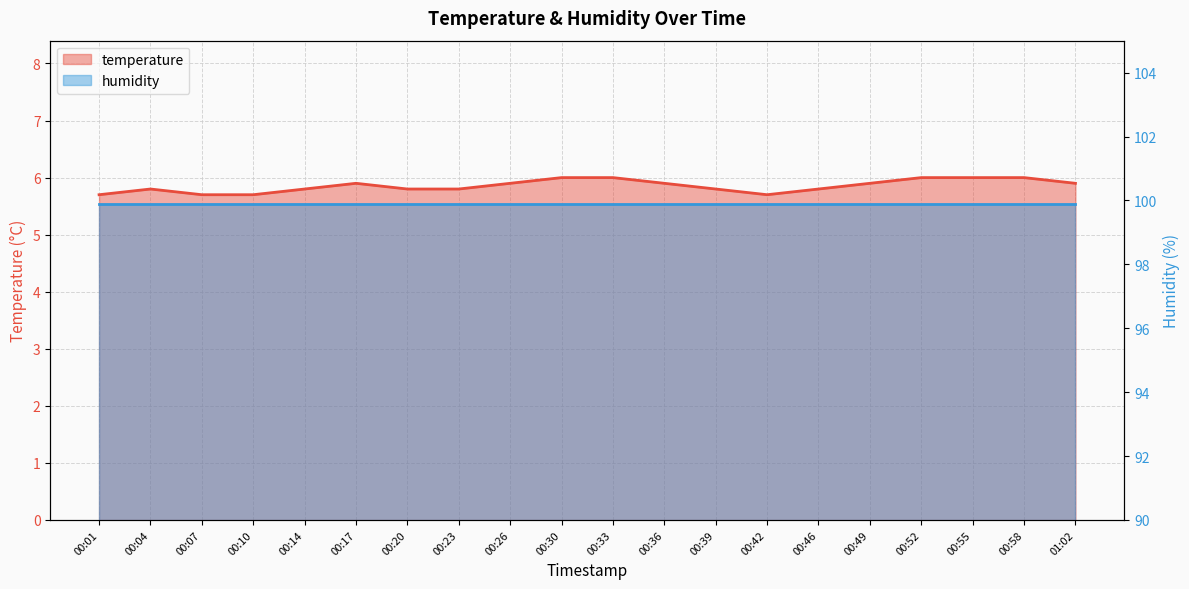

Reading right to left, transcribe all the data shown in this chart.

01:02=5.9	00:58=6.0	00:55=6.0	00:52=6.0	00:49=5.9	00:46=5.8	00:42=5.7	00:39=5.8	00:36=5.9	00:33=6.0	00:30=6.0	00:26=5.9	00:23=5.8	00:20=5.8	00:17=5.9	00:14=5.8	00:10=5.7	00:07=5.7	00:04=5.8	00:01=5.7